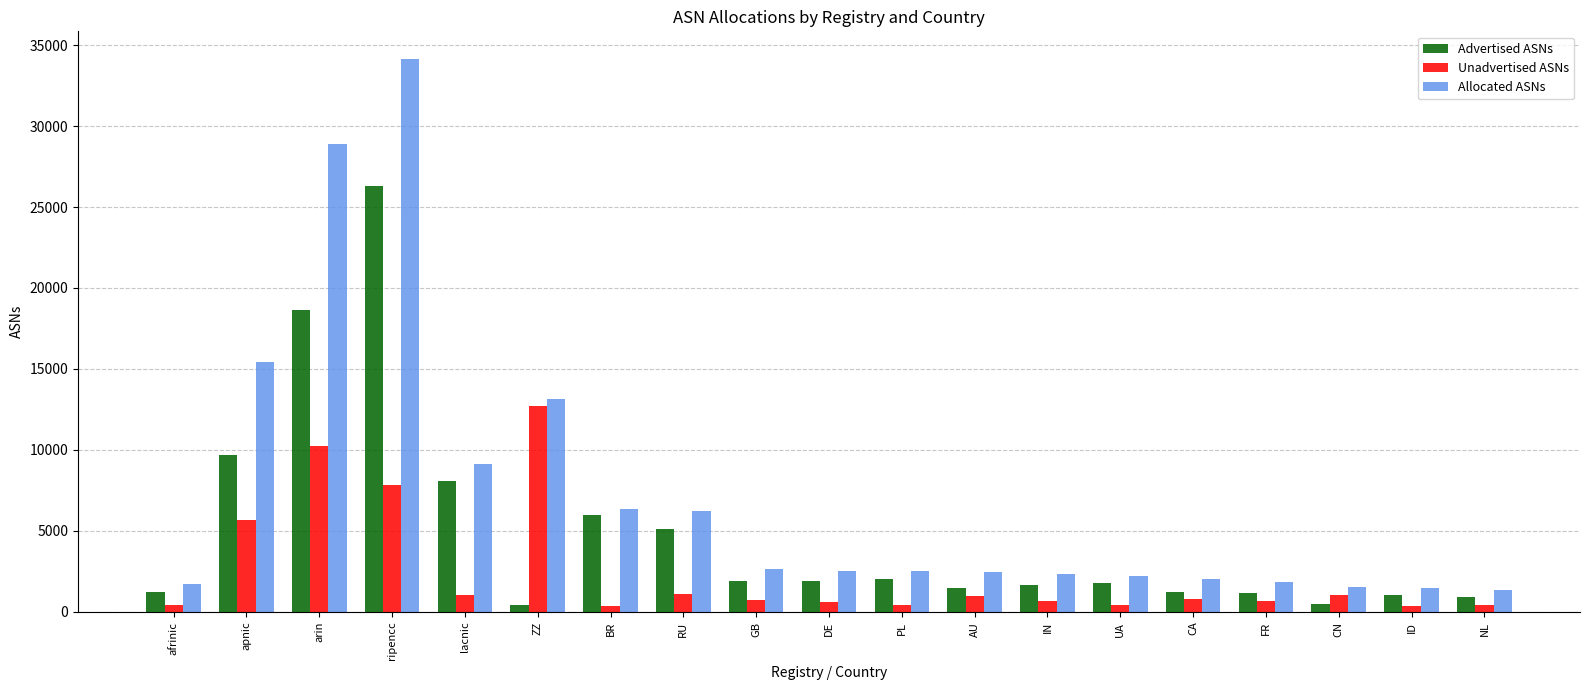

What is the value of the Advertised ASNs bar at the 18th from the left?

1059